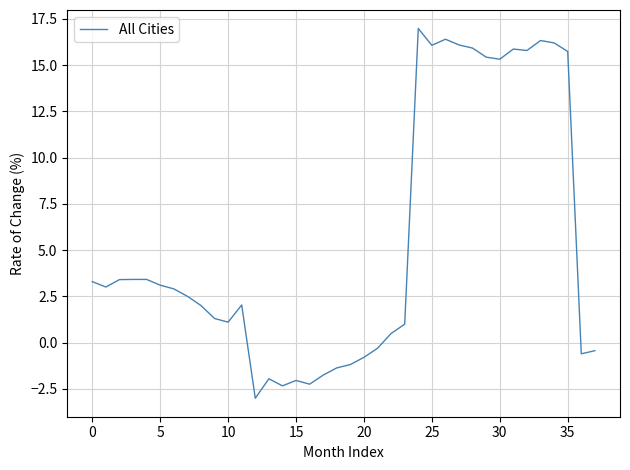

What is the minimum value shown in the chart?

-3.0